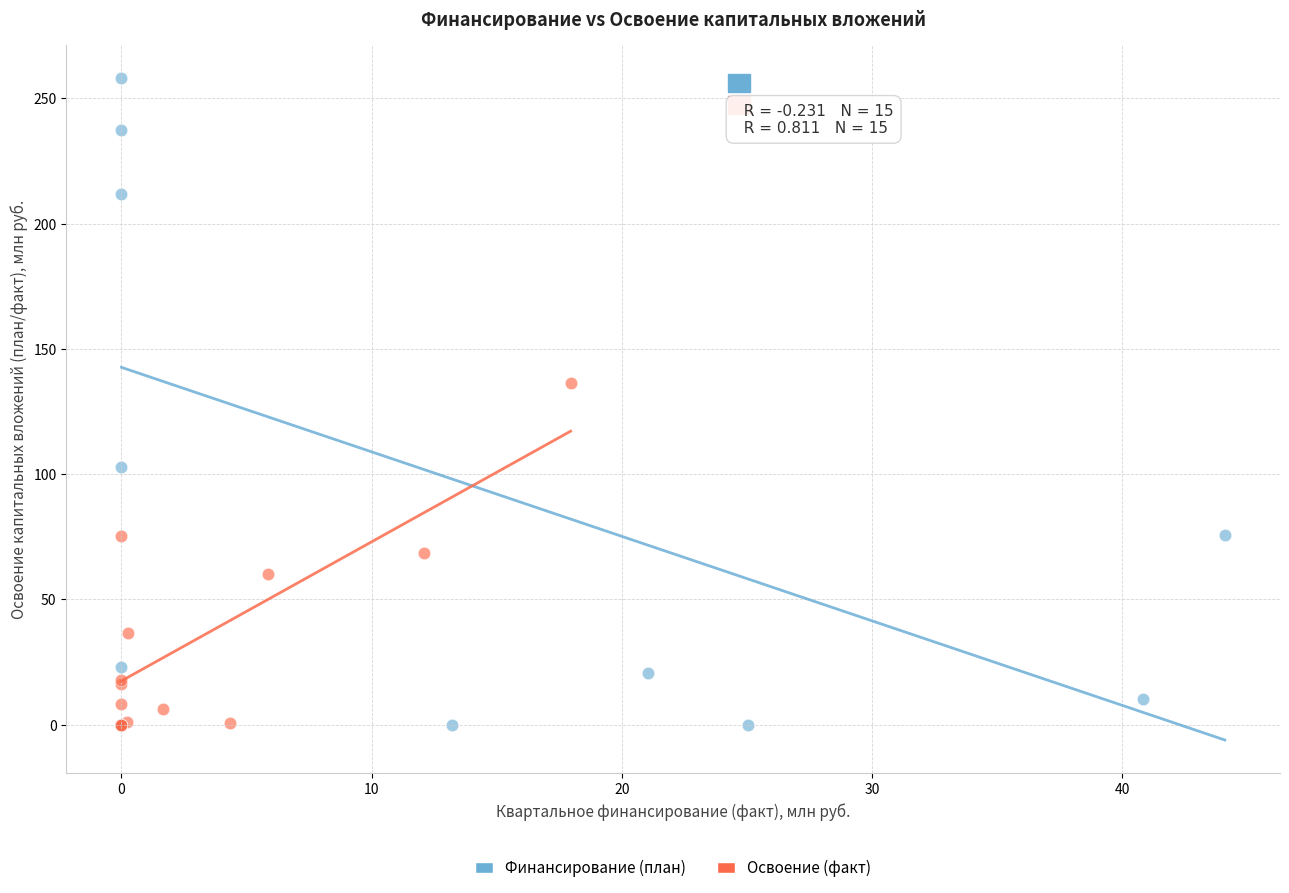

Which series has the largest Y range (max minus min)?

Финансирование (план)